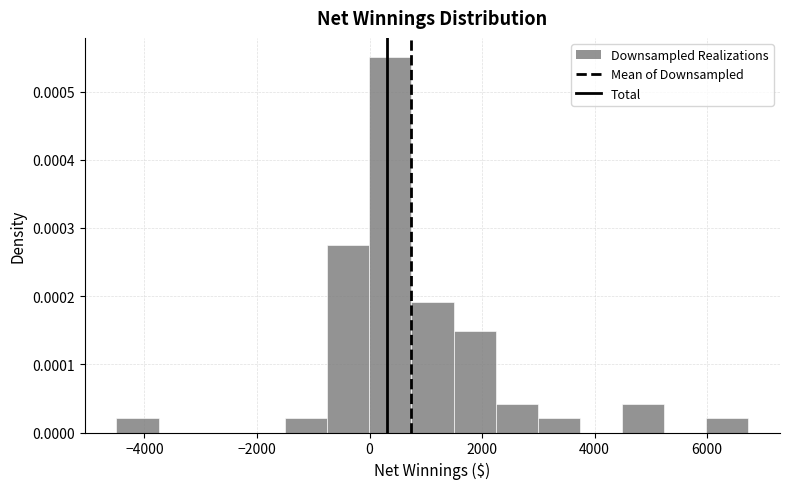

Around what value on the x-axis is the tallest bar? Give the approximate position of its centre, as read against the axis.

400